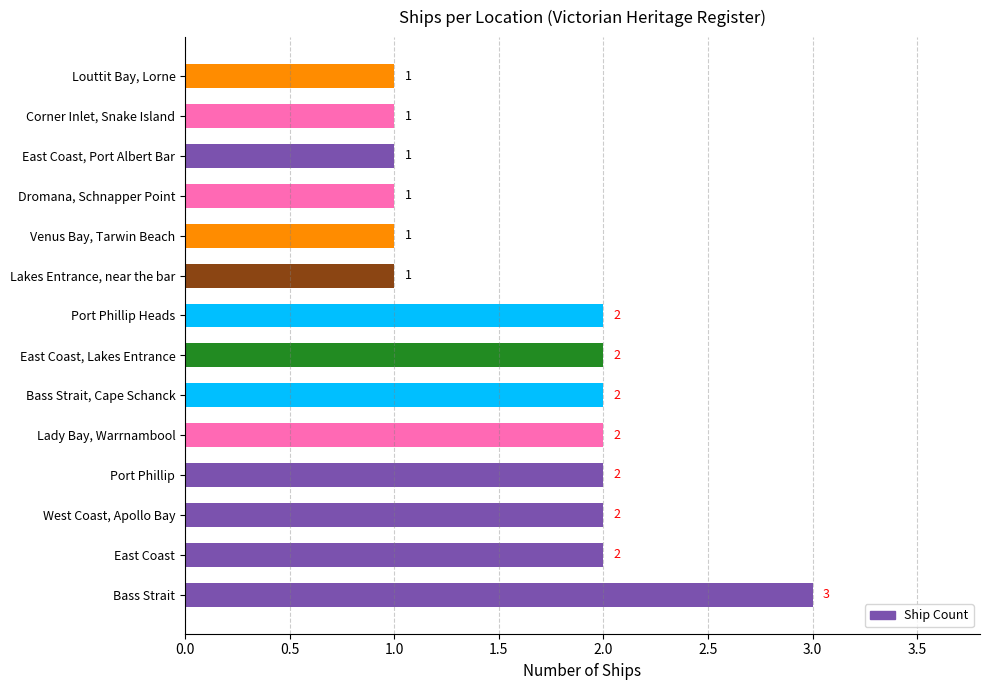

What is the sum of all values?

23